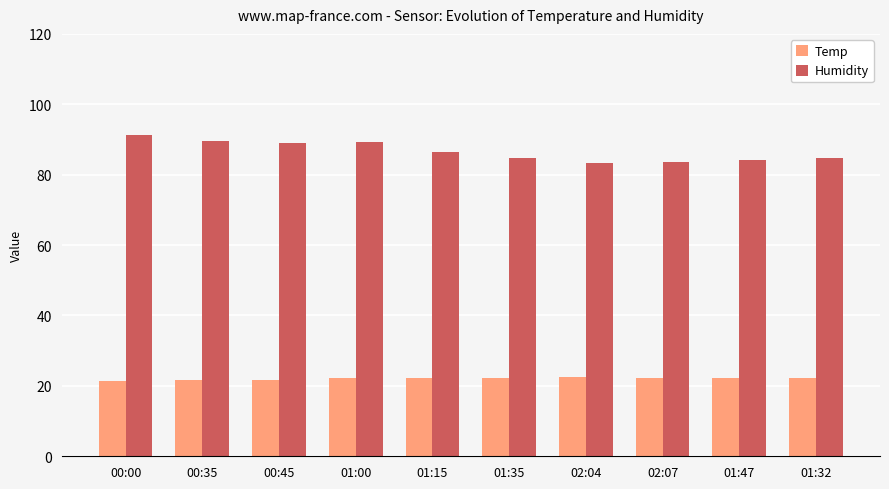

What is the label of the 1st bar from the right?

01:32